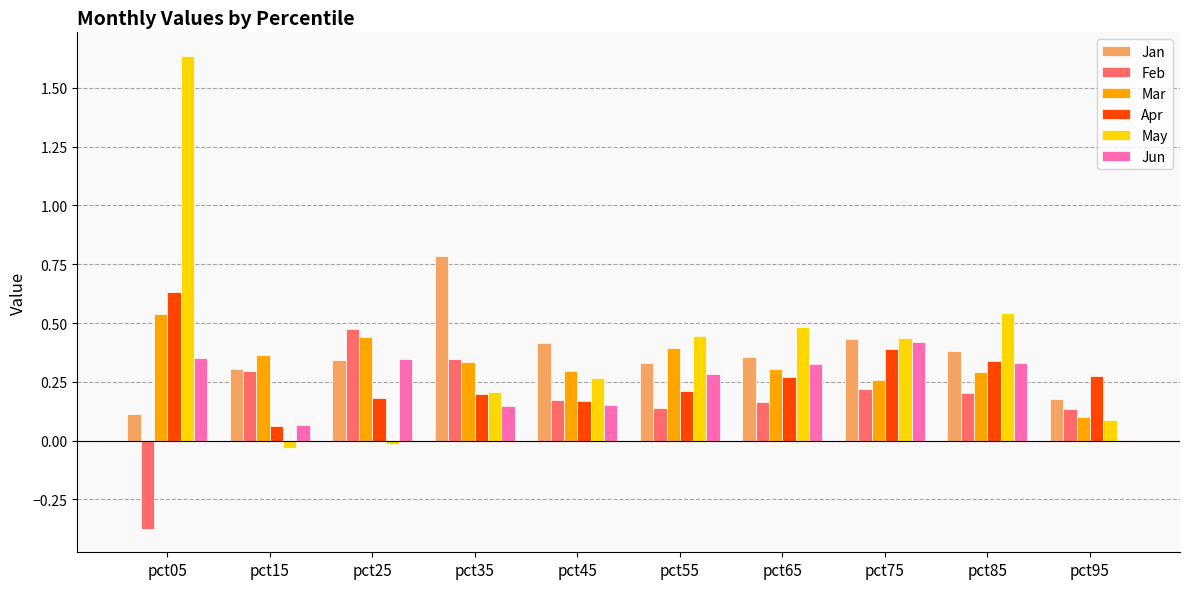

Which series has the widest spread of values?

May